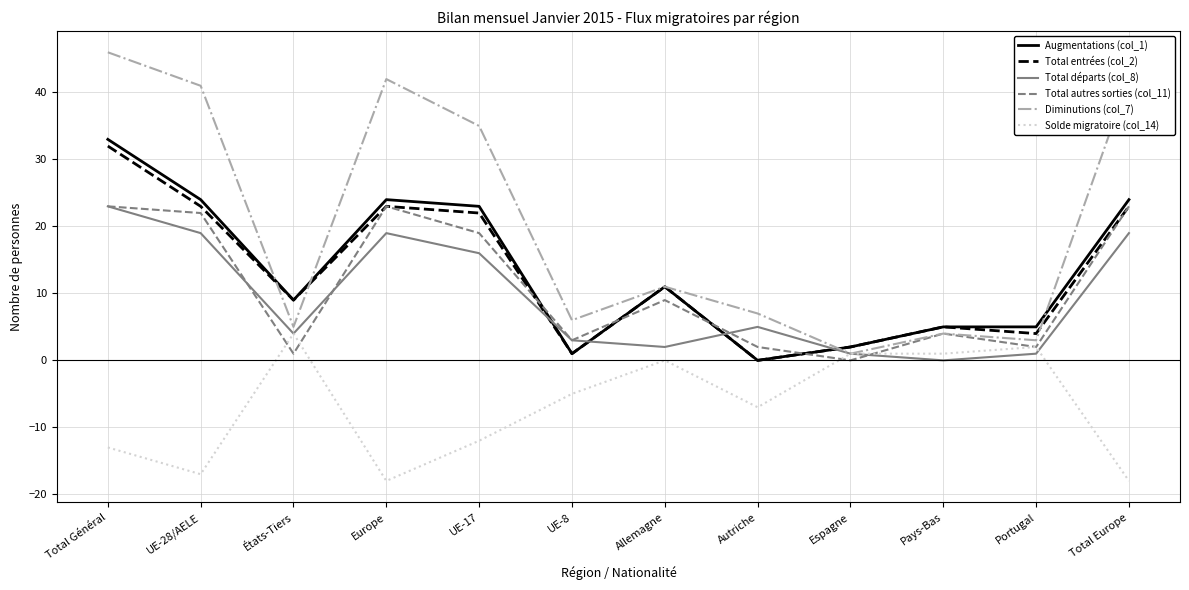

Is it true that Diminutions (col_7) equals 2 at États-Tiers?

False